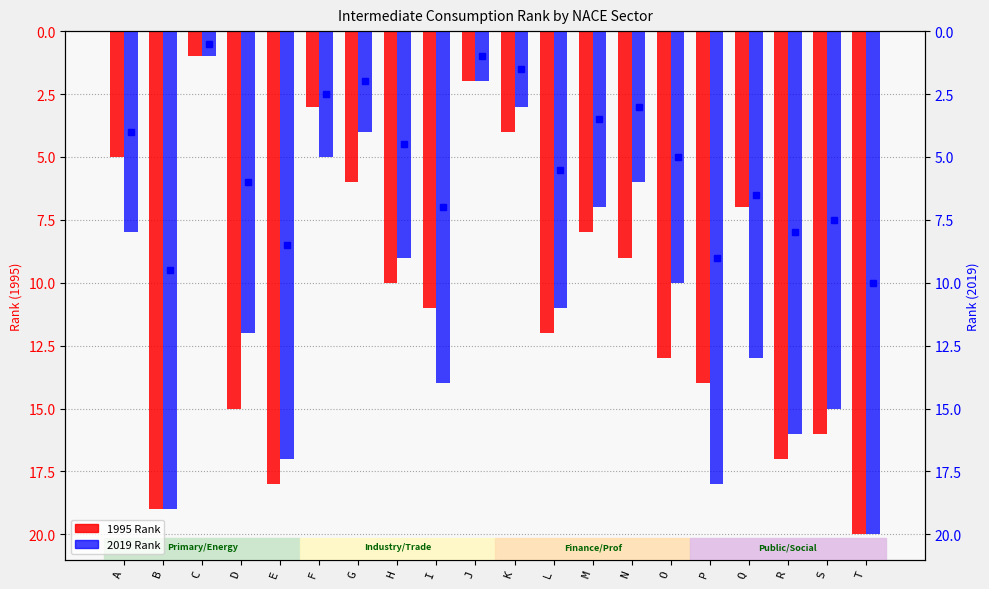

What value does the 1995 Rank series have at T?

20